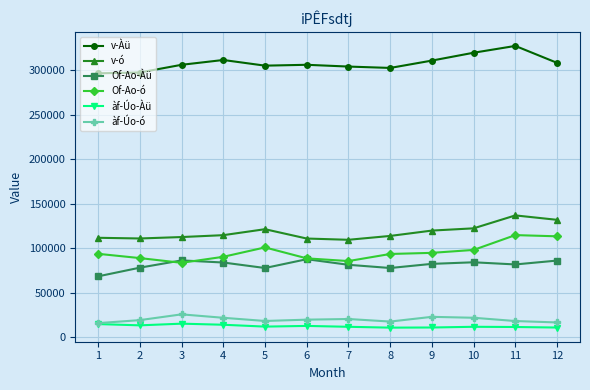

What is the greatest value displayed?

327131